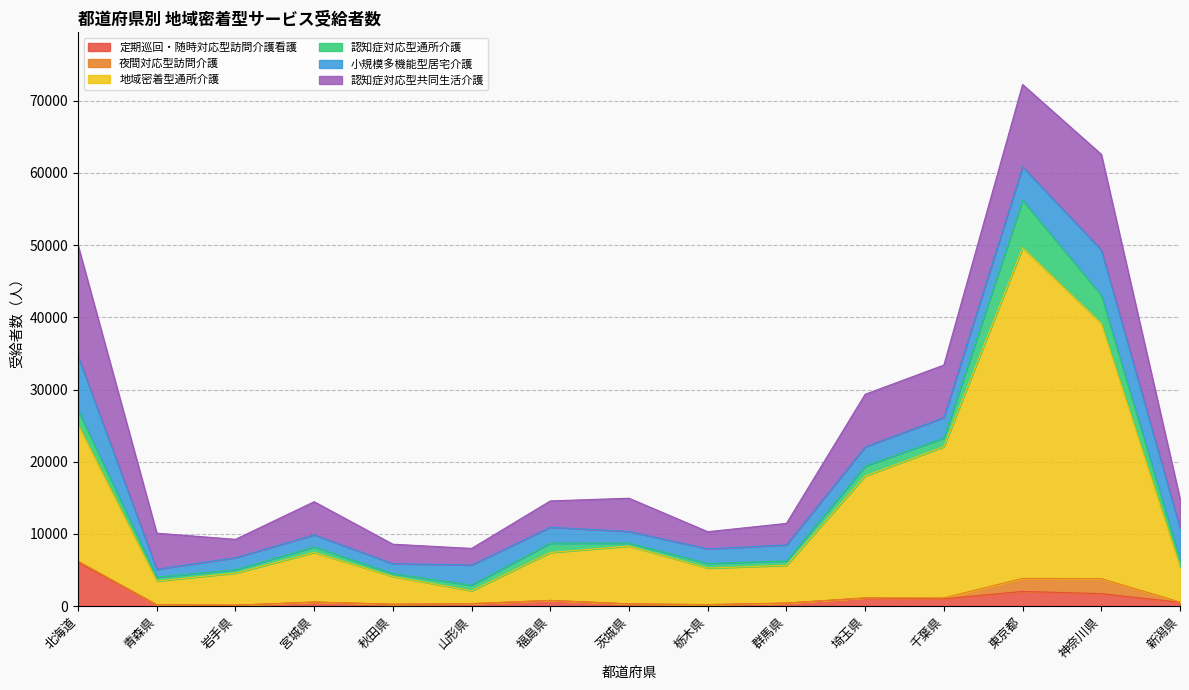

List the labels in order of 地域密着型通所介護 value, smallest first.

山形県, 青森県, 秋田県, 岩手県, 新潟県, 栃木県, 群馬県, 福島県, 宮城県, 茨城県, 埼玉県, 北海道, 千葉県, 神奈川県, 東京都